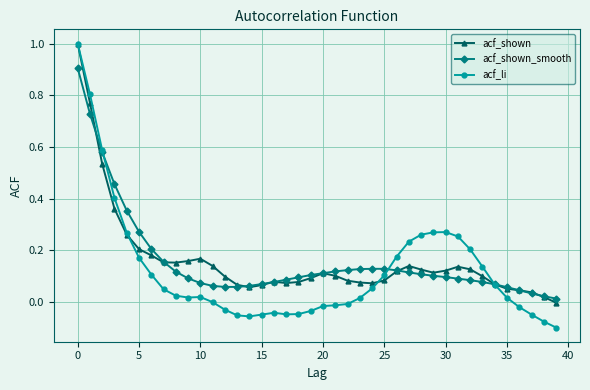

Which series has the widest spread of values?

acf_li